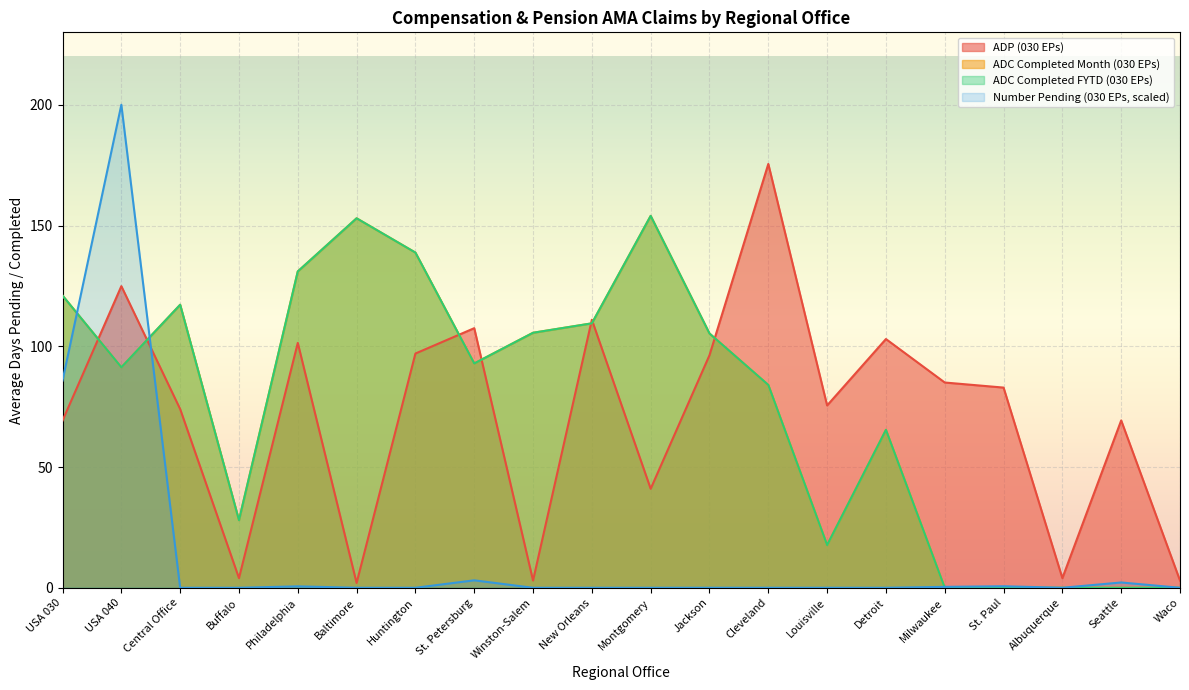

How many data points does each series have?

20